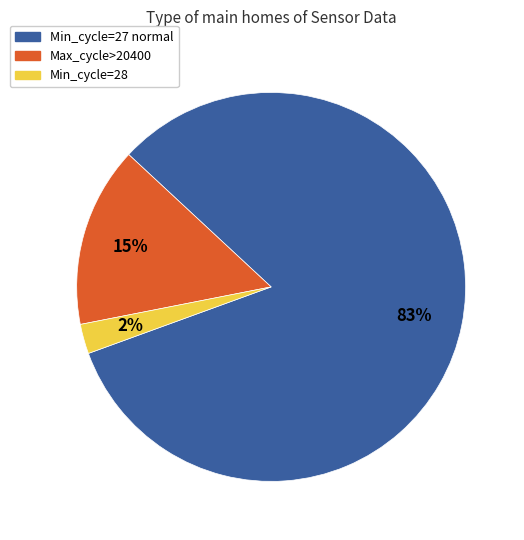

Is there a majority slice in this chart?

Yes